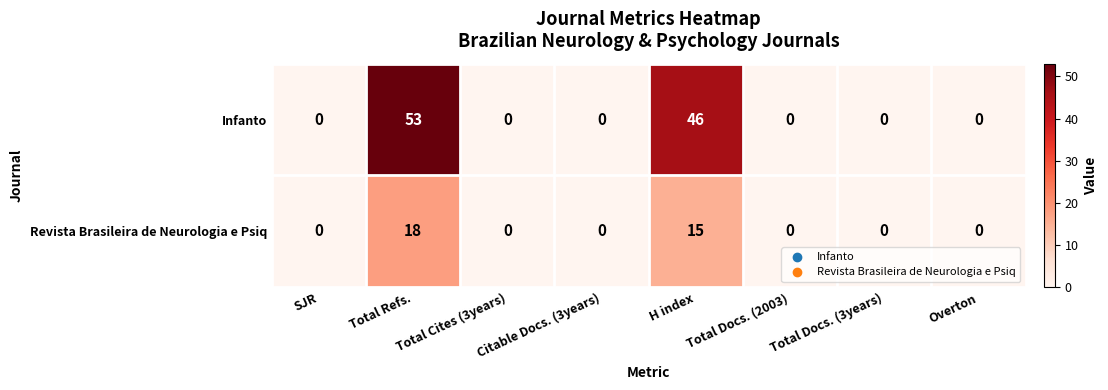

The Revista Brasileira de Neurologia e Psiq series shows -7 at Total Cites (3years). True or false?

False